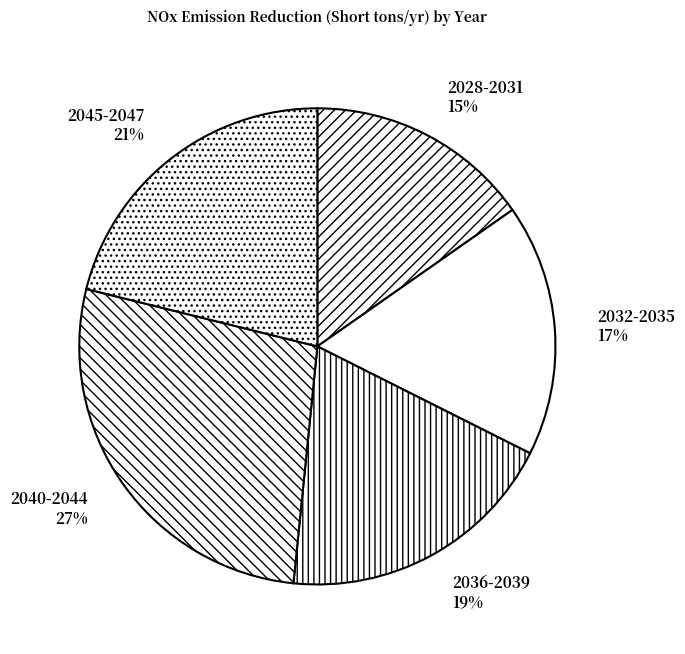

To the nearest percent, what portion does 2028-2031 represent?

15%